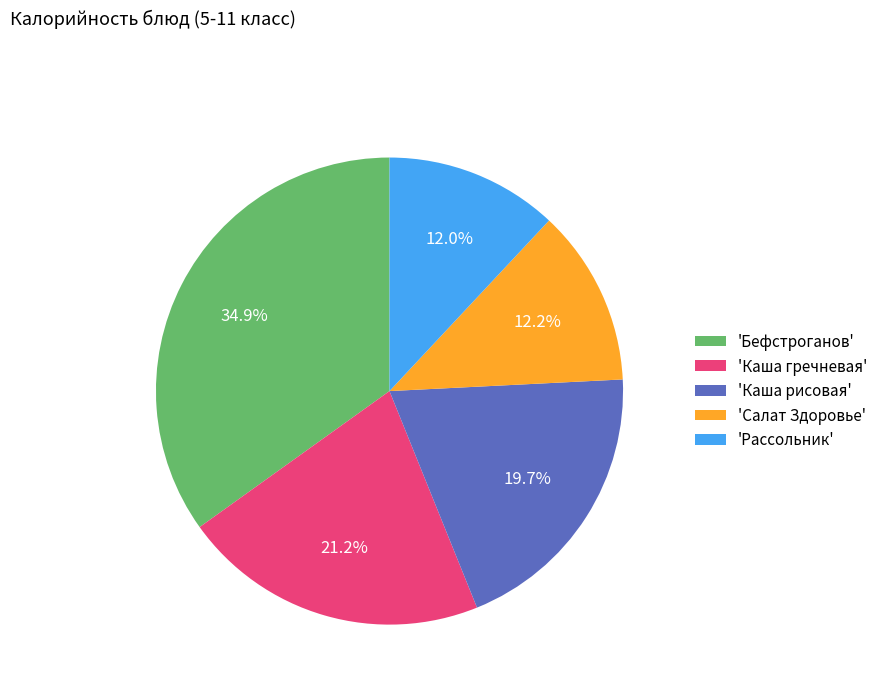

Does 'Рассольник' account for over 50% of the chart?

No